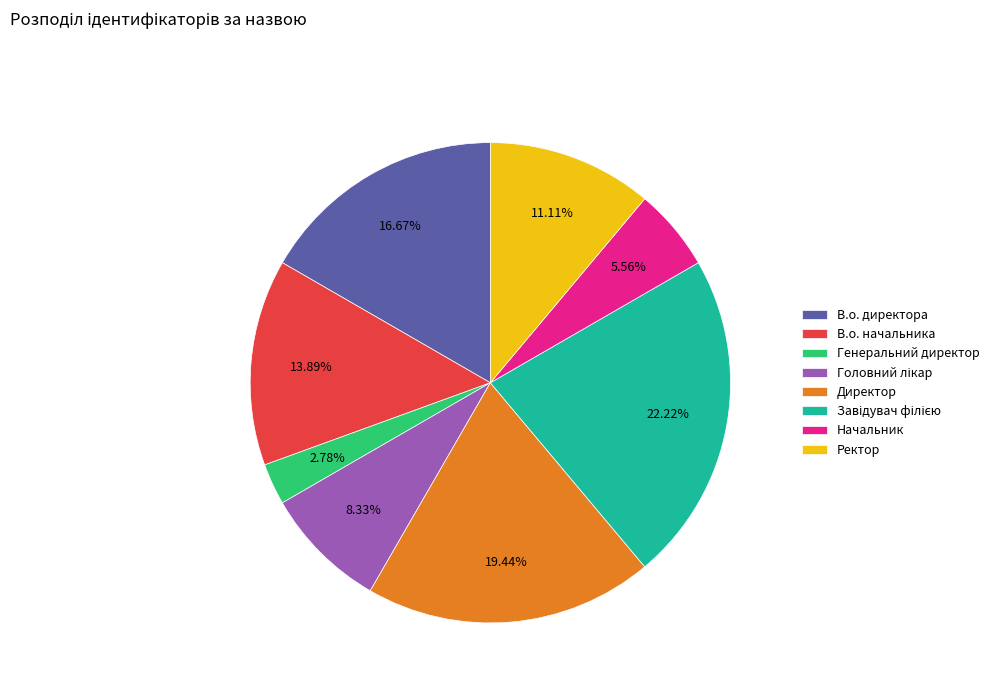

To the nearest percent, what percentage of the pie is Генеральний директор?

3%